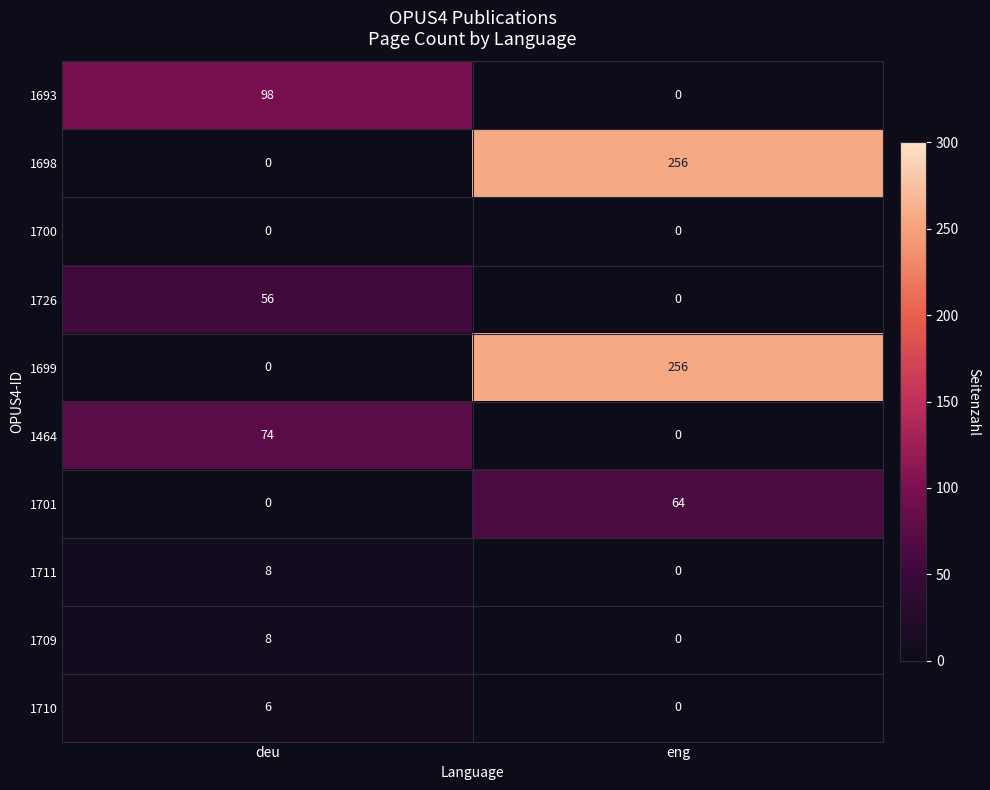

What is the sum of all 1711 values?

8